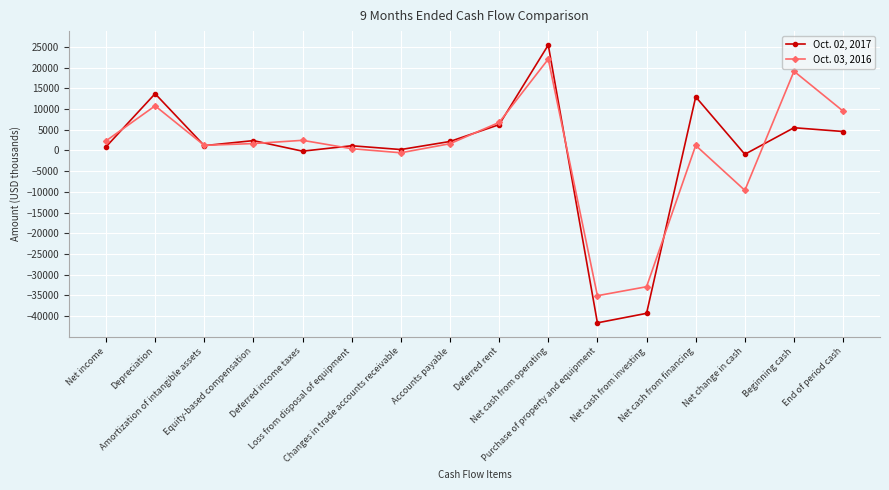

At which category does Oct. 02, 2017 reach its first local peak?

Depreciation